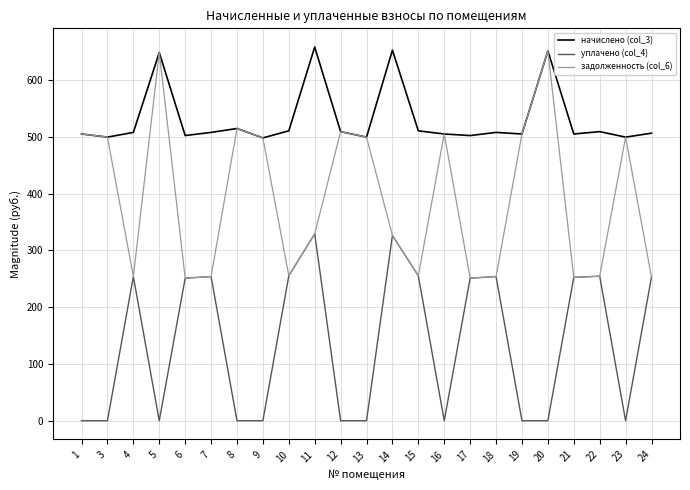

True or false: задолженность (col_6) has more than 2 points higher than both neighbors.

True